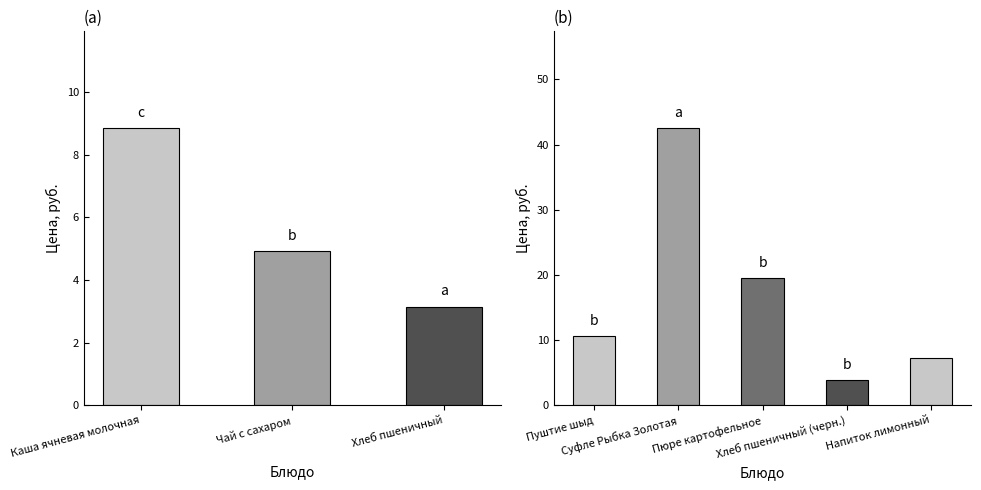

Reading left to right, what are all the values shown in this chart?

8.8	4.9	3.1	10.6	42.5	19.6	3.9	7.2